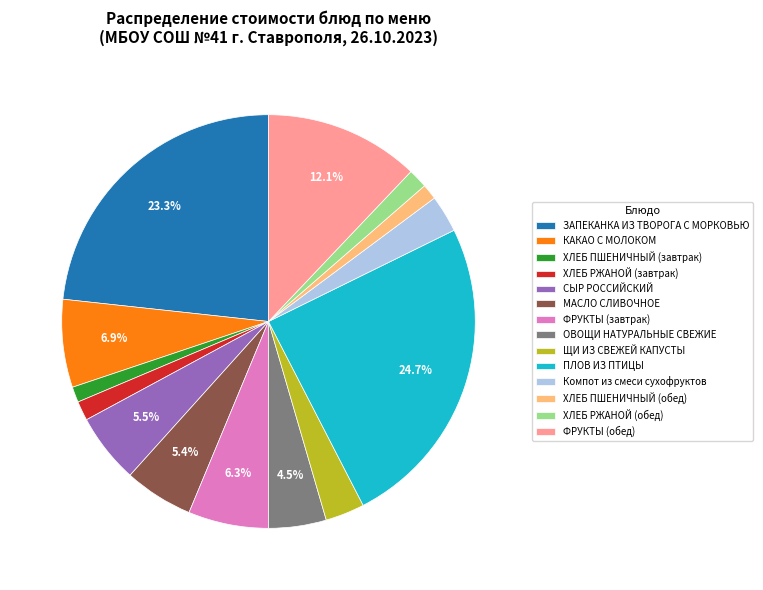

How many segments does this pie chart have?

14